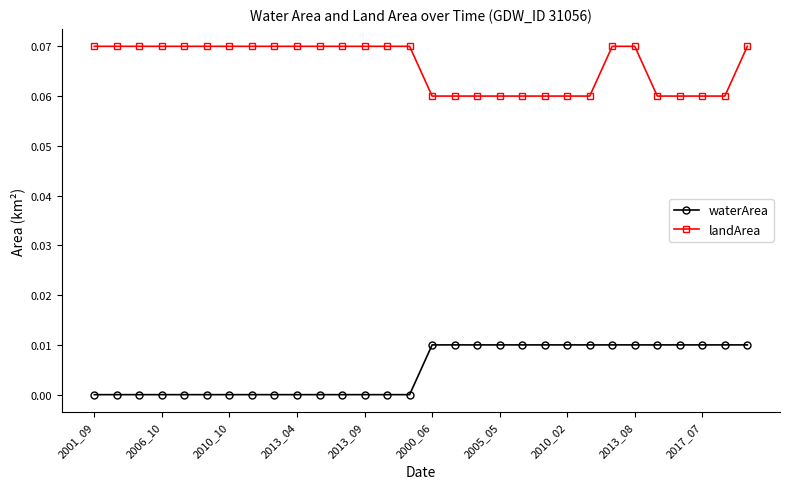

True or false: landArea and waterArea intersect in this chart.

False